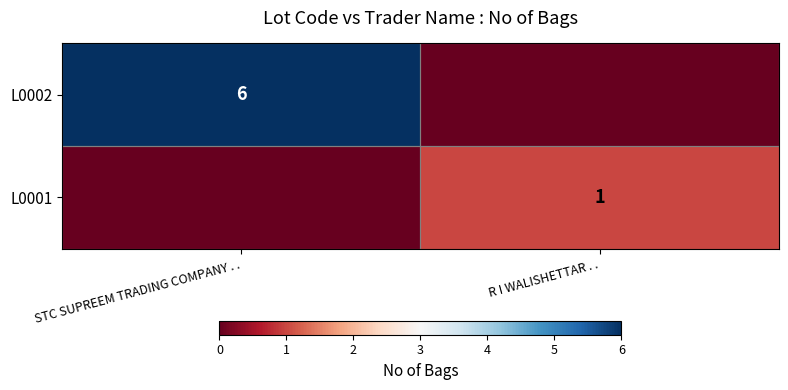

The L0001 series shows 1 at R I WALISHETTAR . .. True or false?

True